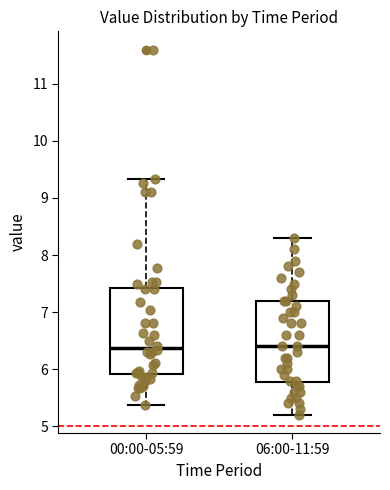

Reading left to right, read every box against the y-axis: the position of its median line, the range the box covers, and the ends of its whiskers. The values are not printed on the chart, so give them approximately, as read against the axis.

00:00-05:59: median 6.4, box 5.9 to 7.4, whiskers 5.4 to 9.3
06:00-11:59: median 6.4, box 5.8 to 7.2, whiskers 5.2 to 8.3